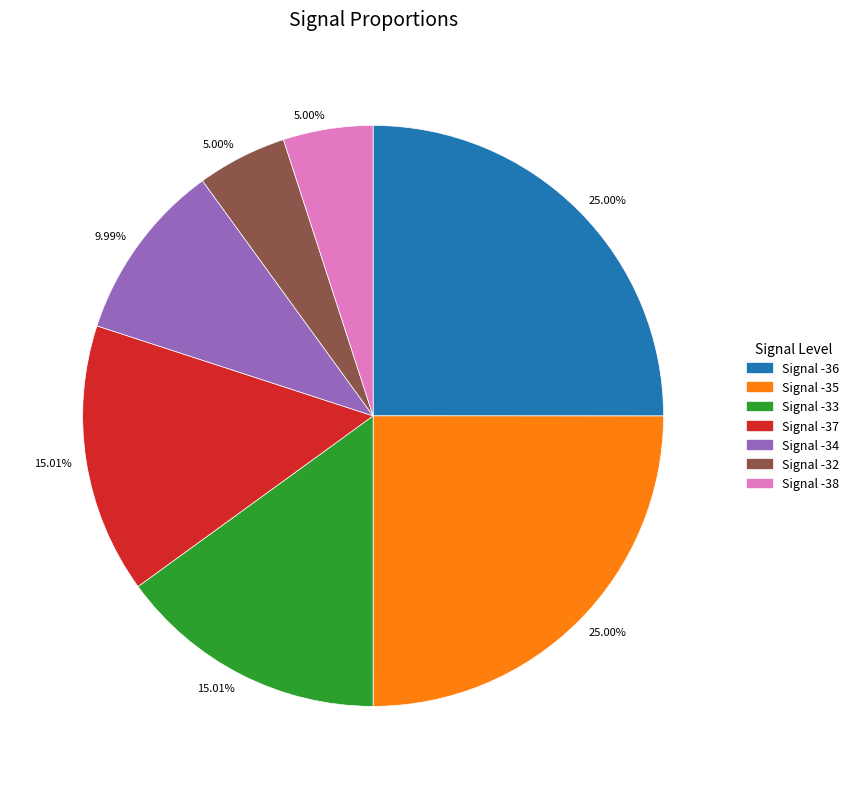

How many segments does this pie chart have?

7